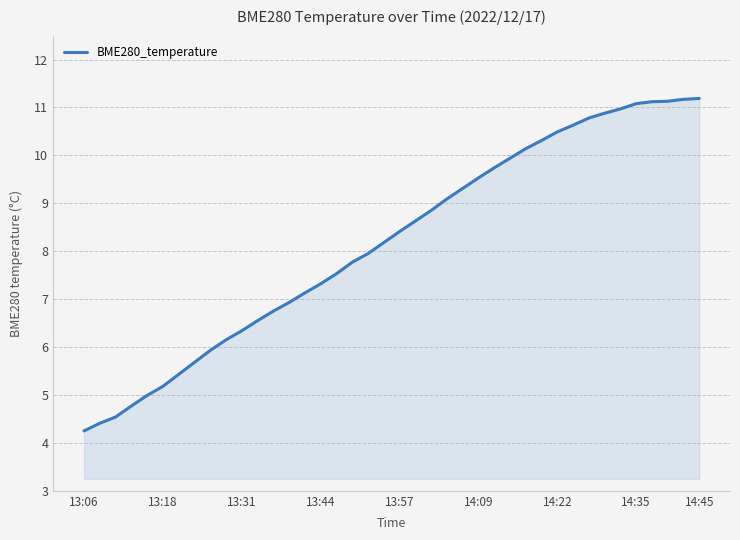

What is the difference between the maximum and minimum values?

6.9